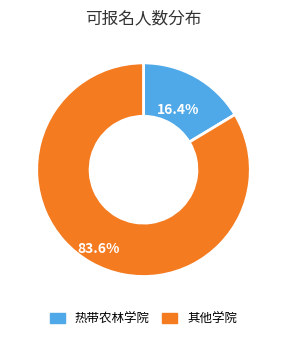

Is there any slice that represents more than half of the pie?

Yes